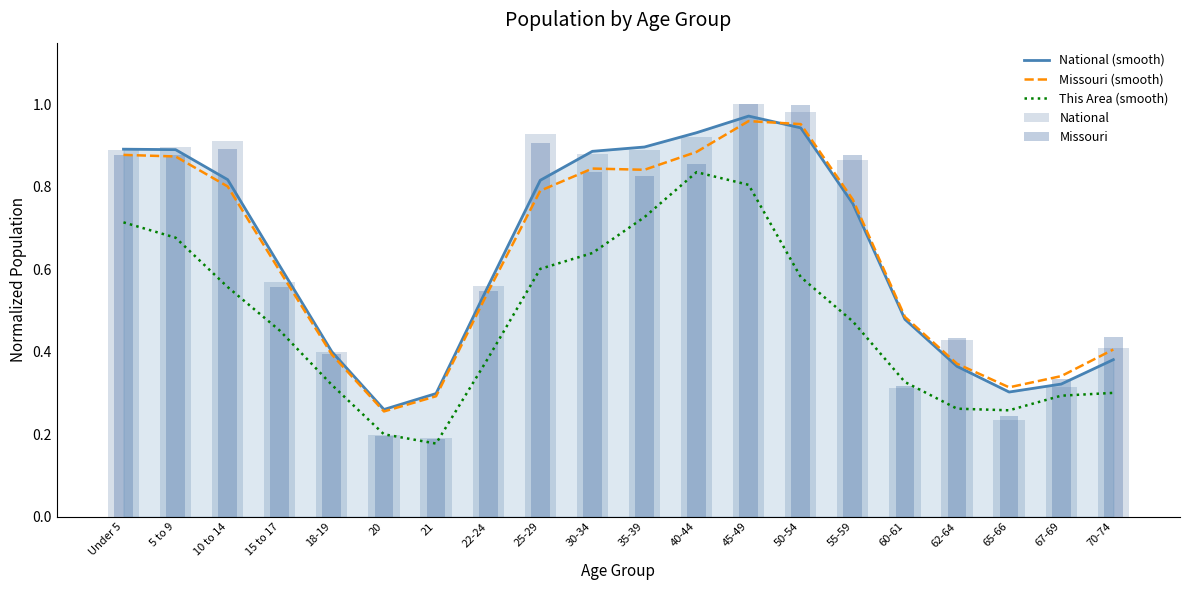

What is the smallest value displayed?

0.2